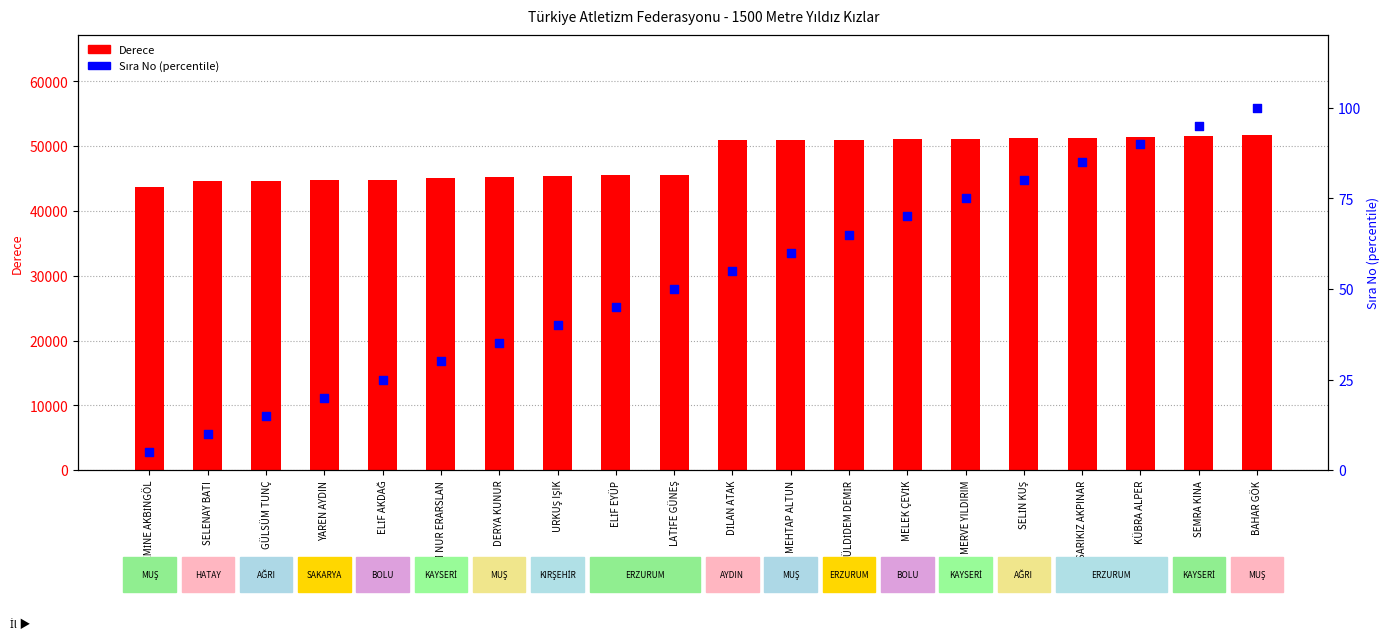

Which series has the largest total across all categories?

Derece